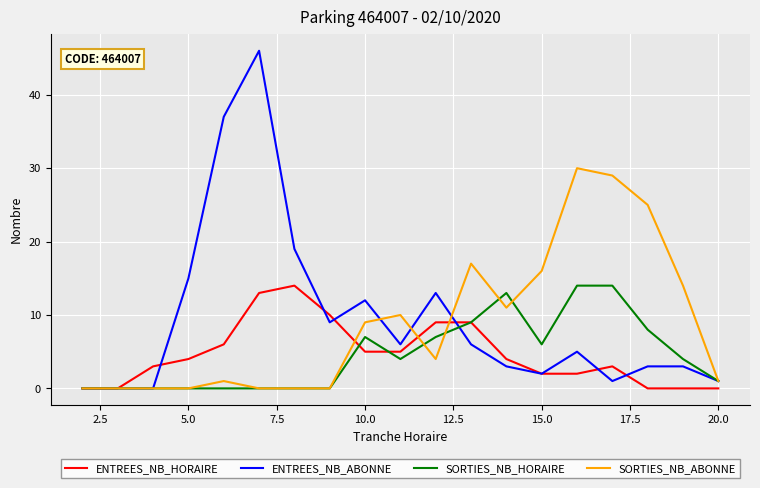

Which series has the largest range (max minus min)?

ENTREES_NB_ABONNE